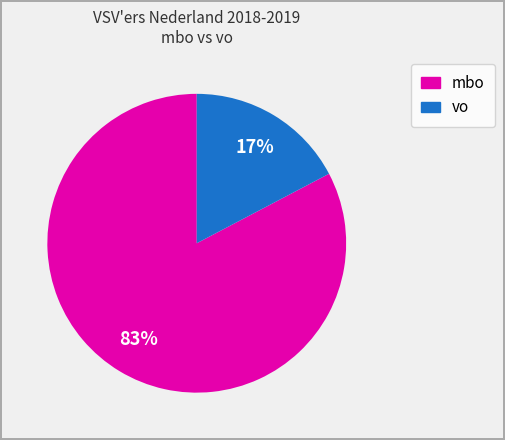

To the nearest percent, what is the average slice percentage?

50%